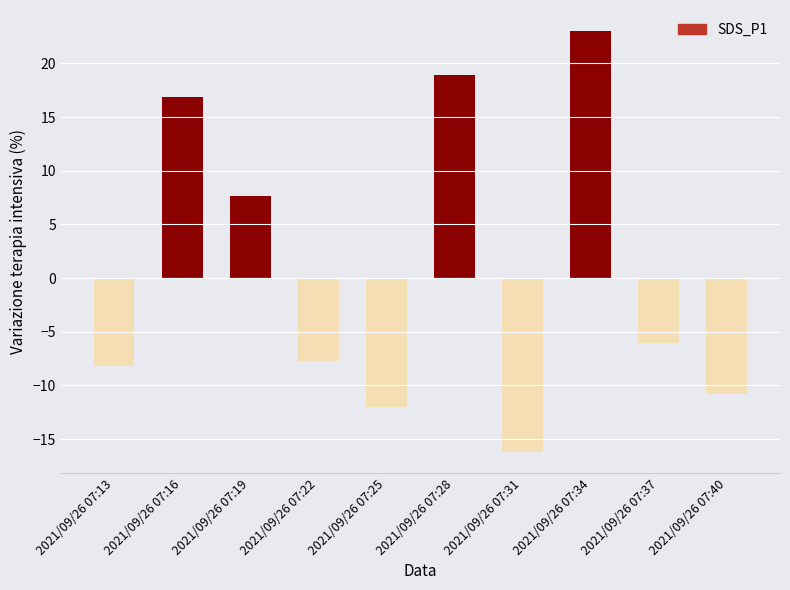

What is the maximum value shown in the chart?

23.0